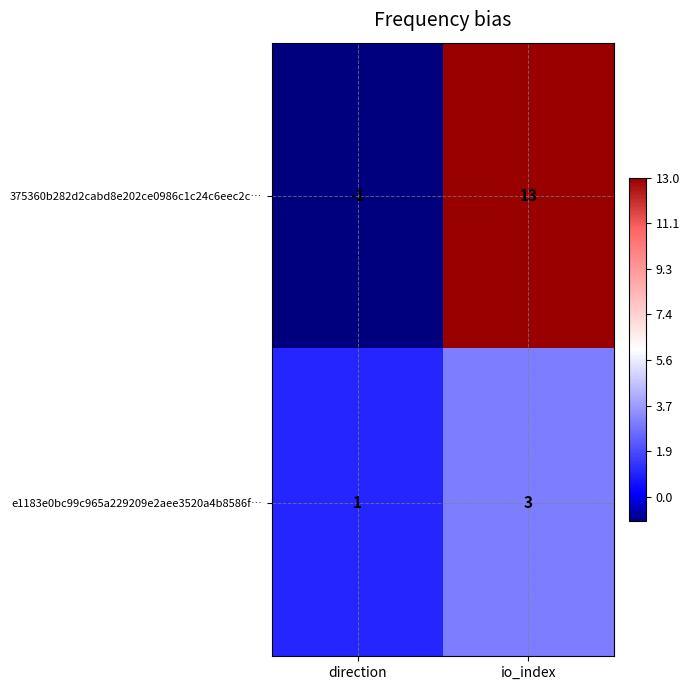

How many data points does each series have?

2